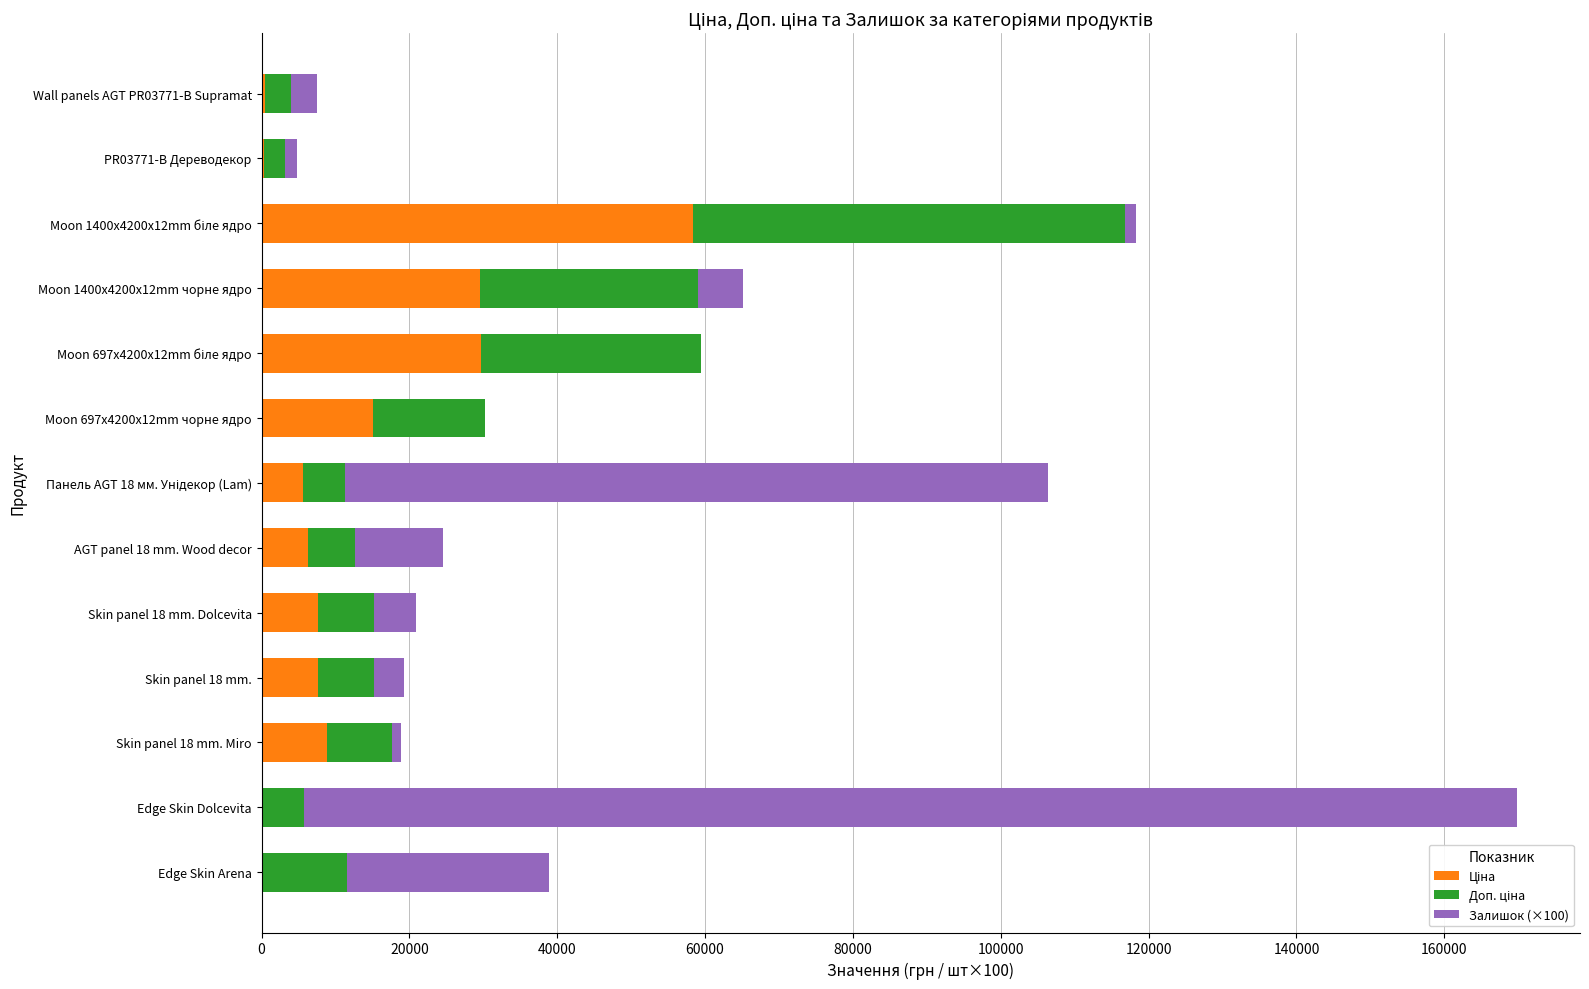

Count the number of data series in this chart.

3